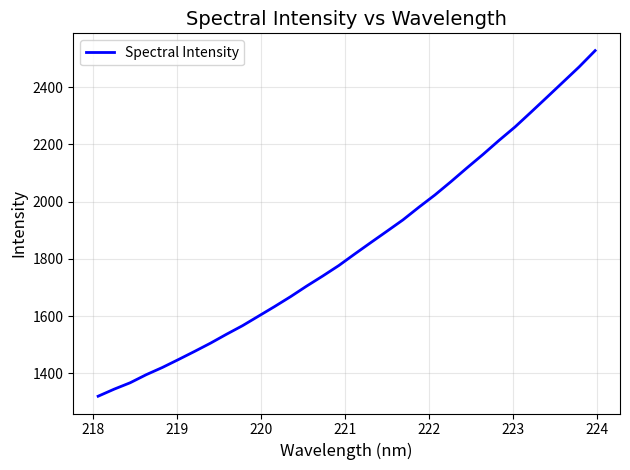

What is the difference between the maximum and minimum values?

1208.7